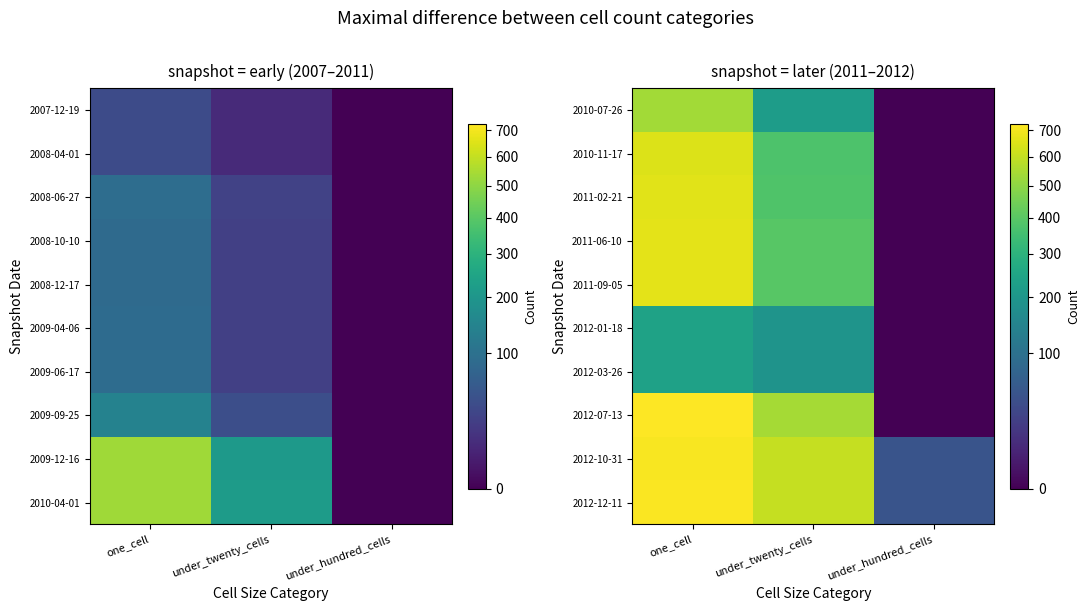

What is the minimum value for 2012-12-11?

49